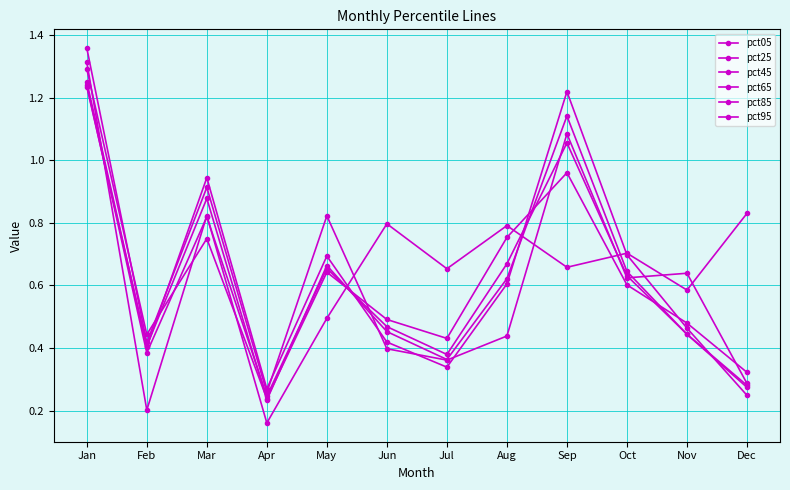

How many lines are shown in the chart?

6